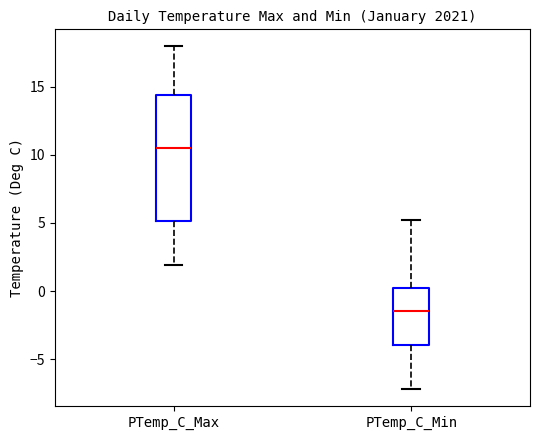

Where does the upper whisker of the box for PTemp_C_Max end on the y-axis? The values are not printed on the chart, so give them approximately, as read against the axis.

18.0